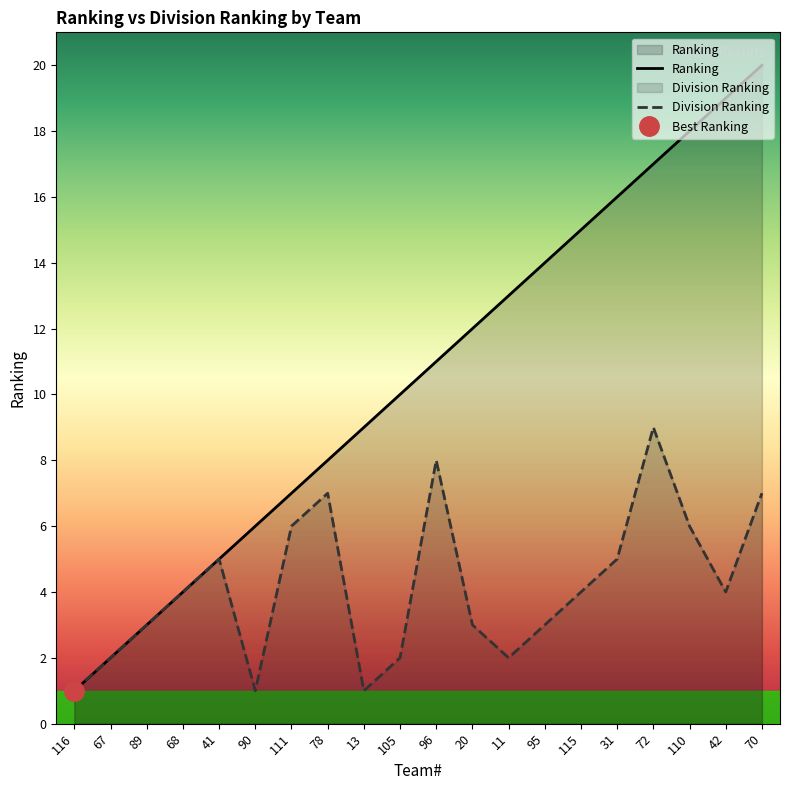

What are all the series names shown in the legend?

Ranking, Division Ranking